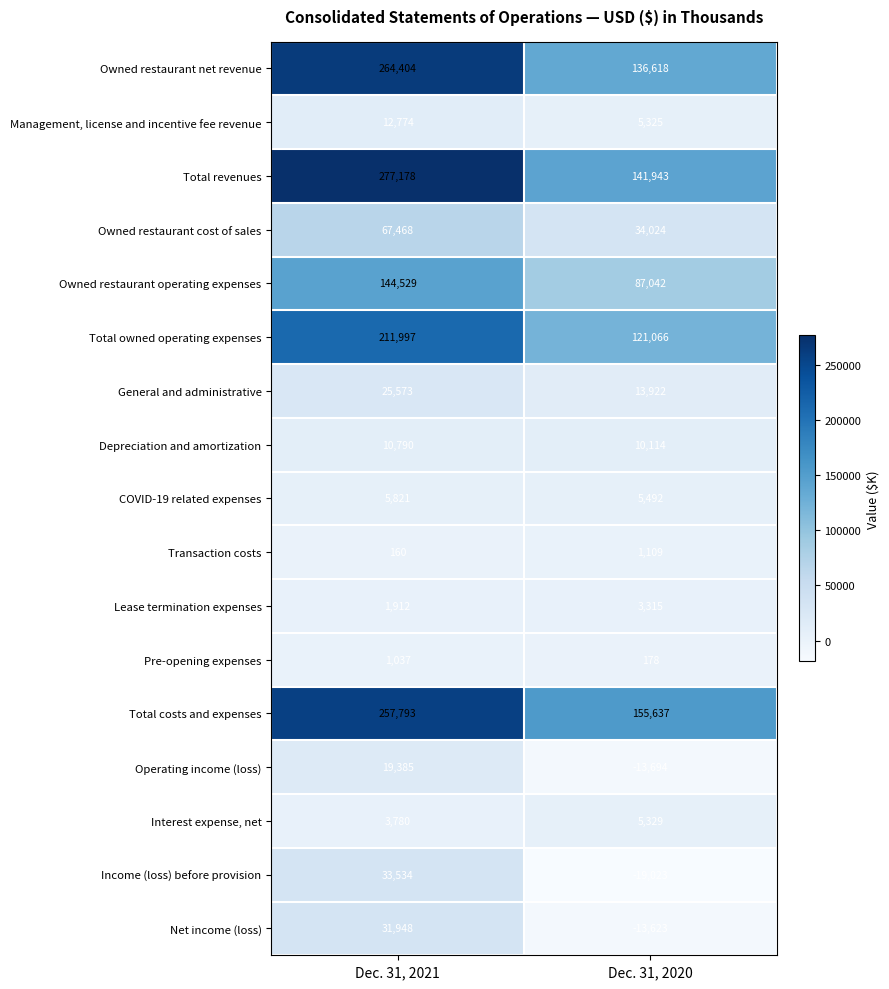

List the labels in order of Income (loss) before provision value, smallest first.

Dec. 31, 2020, Dec. 31, 2021